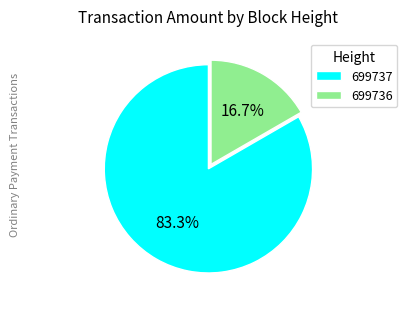

Is 699737 the majority of the pie?

Yes